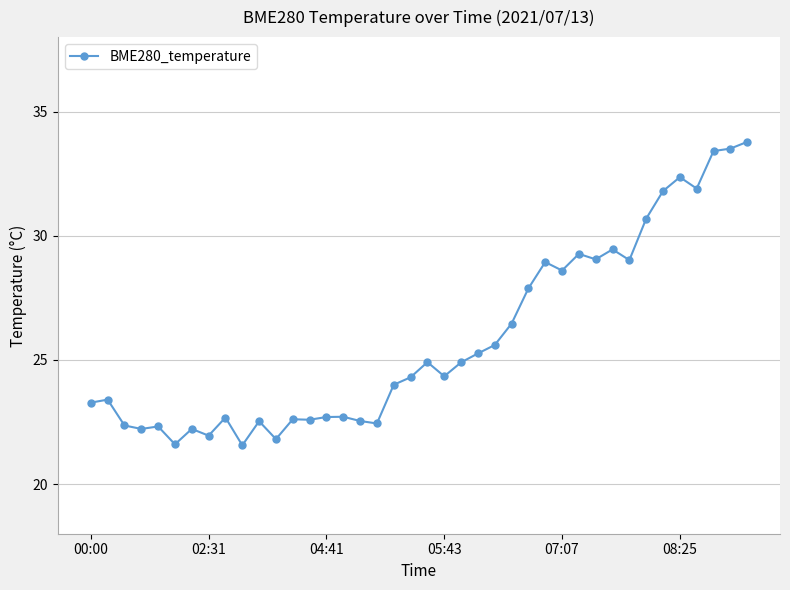

What is the minimum value shown in the chart?

21.6